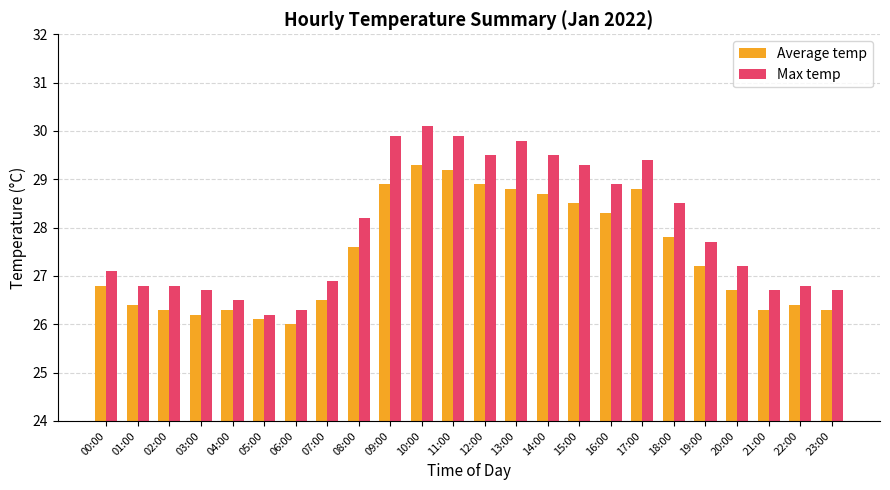

Reading right to left, what are all the values shown in this chart?

Average temp: 26.3	26.4	26.3	26.7	27.2	27.8	28.8	28.3	28.5	28.7	28.8	28.9	29.2	29.3	28.9	27.6	26.5	26.0	26.1	26.3	26.2	26.3	26.4	26.8
Max temp: 26.7	26.8	26.7	27.2	27.7	28.5	29.4	28.9	29.3	29.5	29.8	29.5	29.9	30.1	29.9	28.2	26.9	26.3	26.2	26.5	26.7	26.8	26.8	27.1